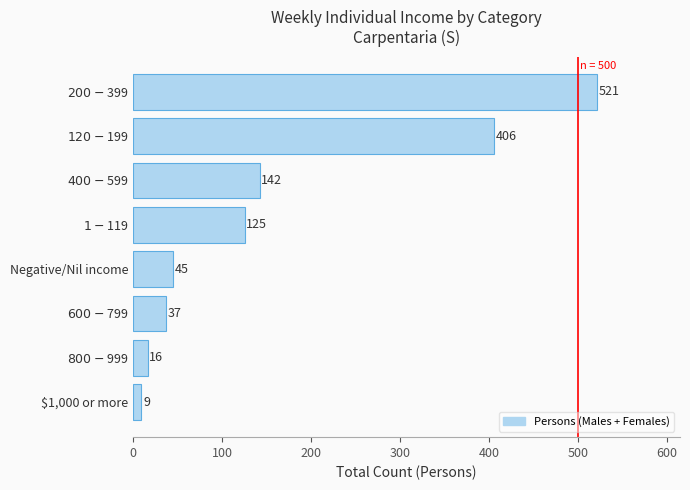

What is the difference between the maximum and minimum values?

512